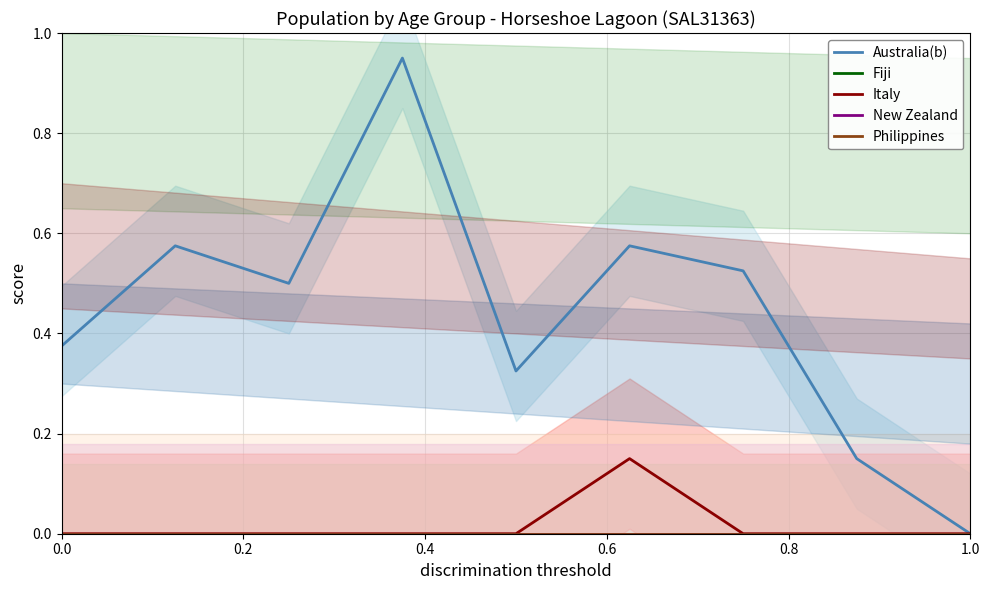

True or false: Fiji and New Zealand intersect in this chart.

False